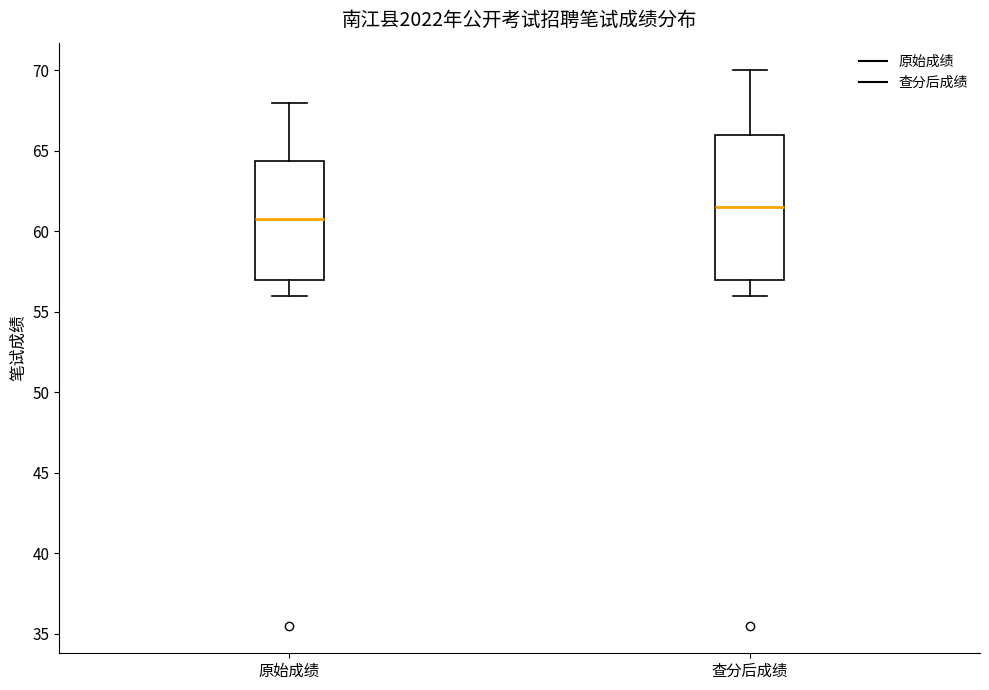

Which box is the tallest, from its lower edge to its upper edge?

查分后成绩